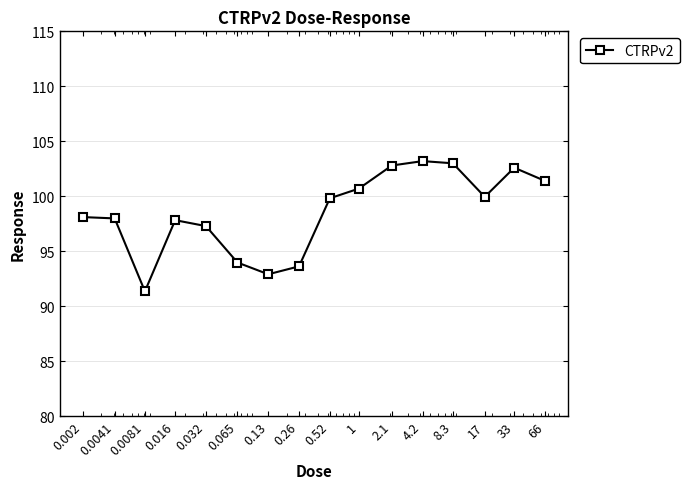

What is the minimum value shown in the chart?

91.4